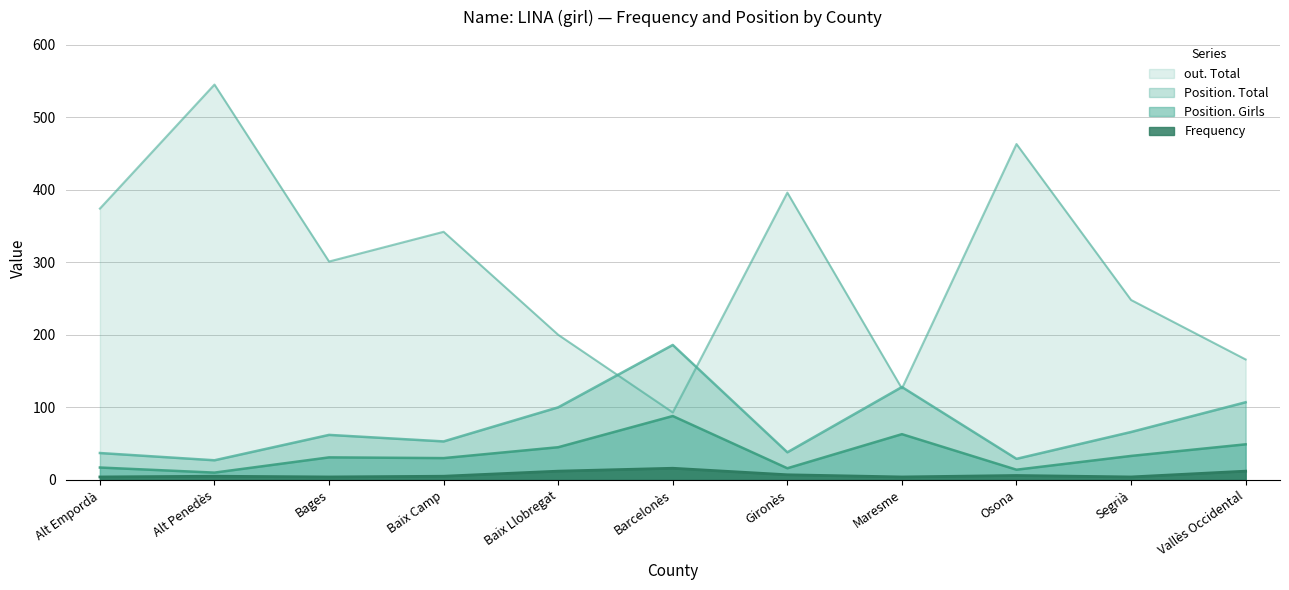

Rank the categories by Position. Girls value from highest to lowest.

Barcelonès, Maresme, Vallès Occidental, Baix Llobregat, Segrià, Bages, Baix Camp, Alt Empordà, Gironès, Osona, Alt Penedès